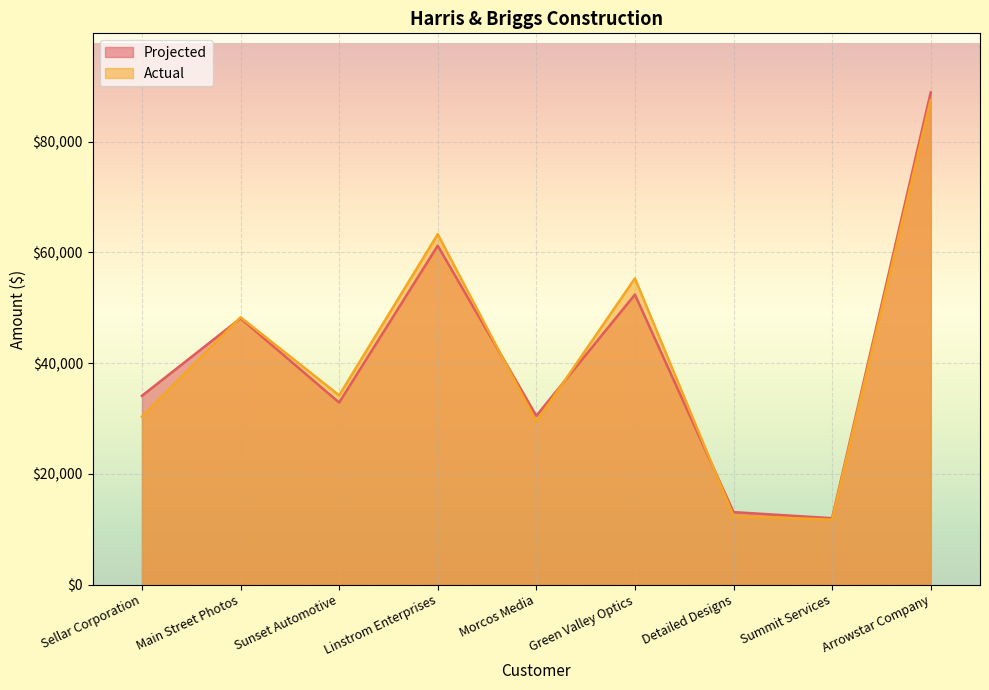

At which label does Projected reach its peak?

Arrowstar Company